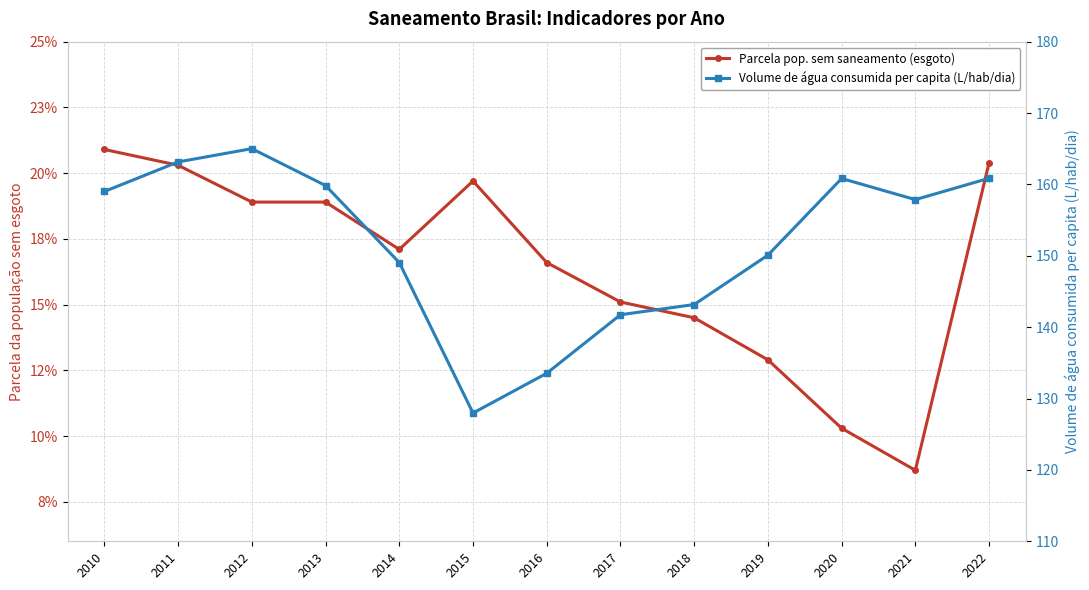

The value of Volume de água consumida per capita (L/hab/dia) at 2012 is 57.6. True or false?

False